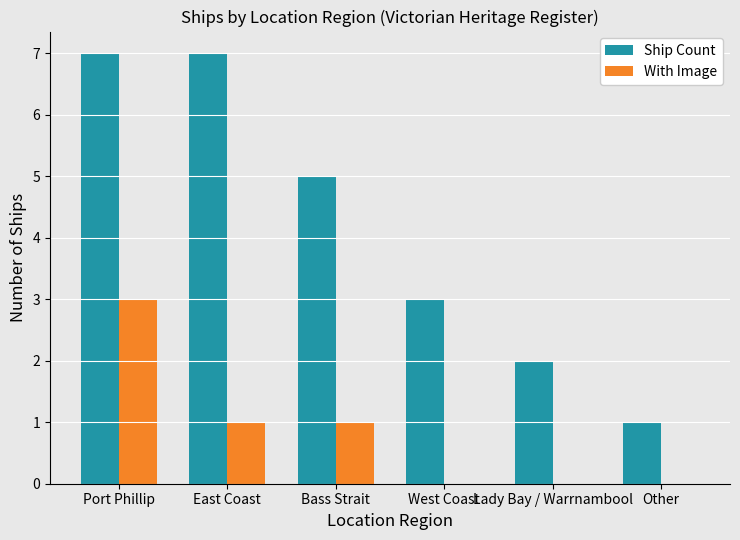

Is the value of Ship Count at Bass Strait greater than the value of With Image at East Coast?

Yes